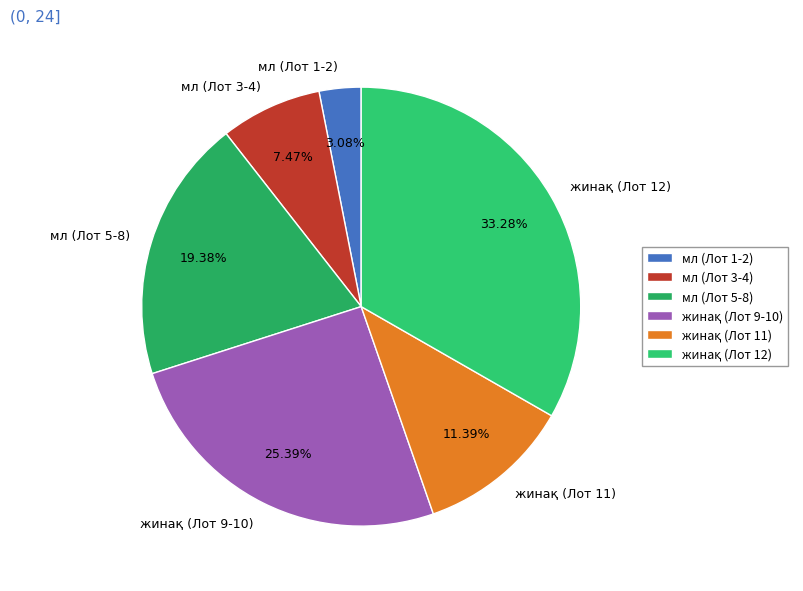

Is there any slice that represents more than half of the pie?

No